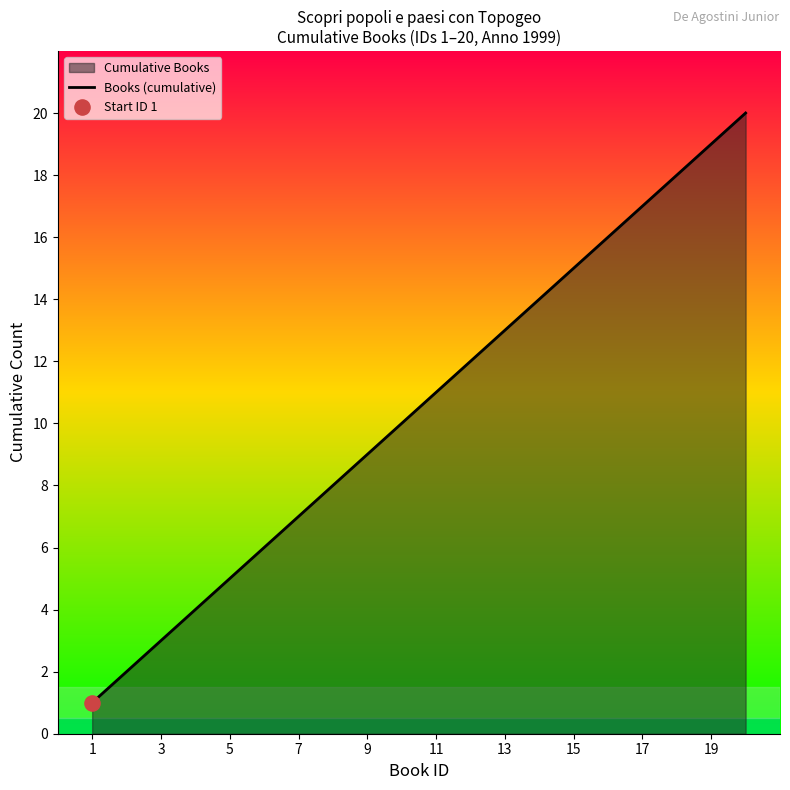

What is the ratio of the value at 19 to the value at 7?

2.7